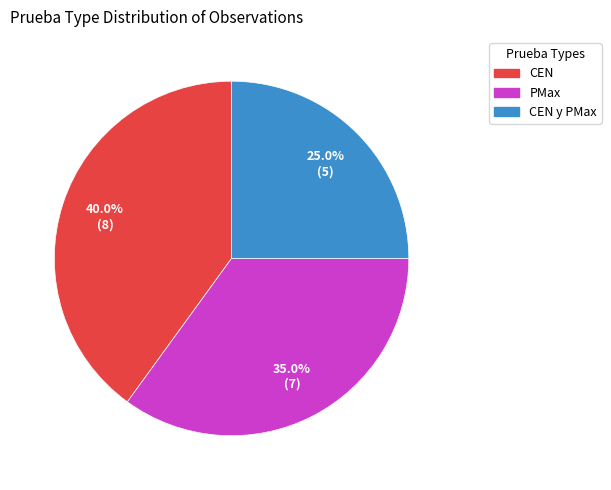

Is there any slice that represents more than half of the pie?

No